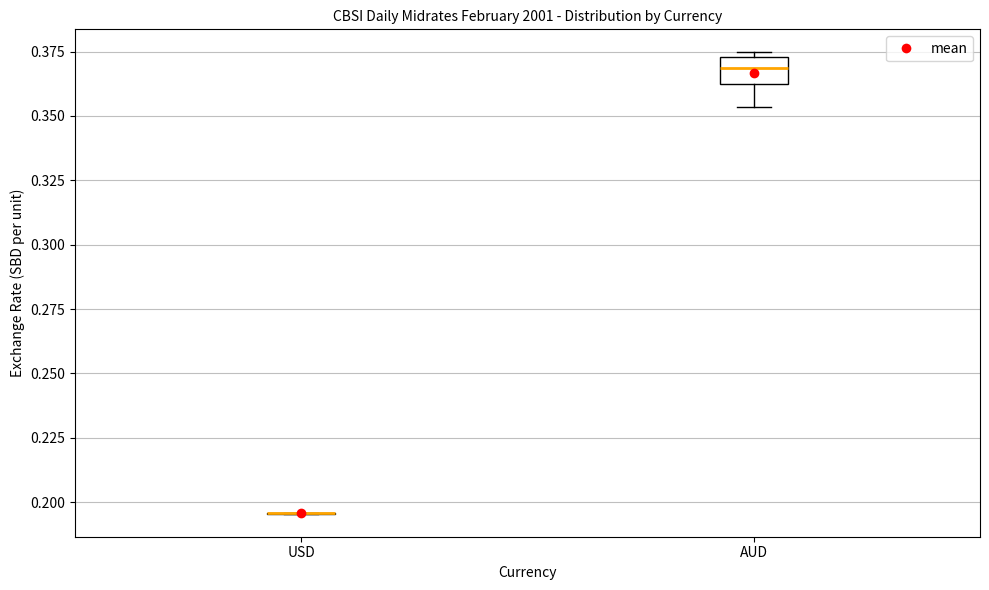

Comparing the boxes themselves (not the whiskers), which one is the tallest?

AUD